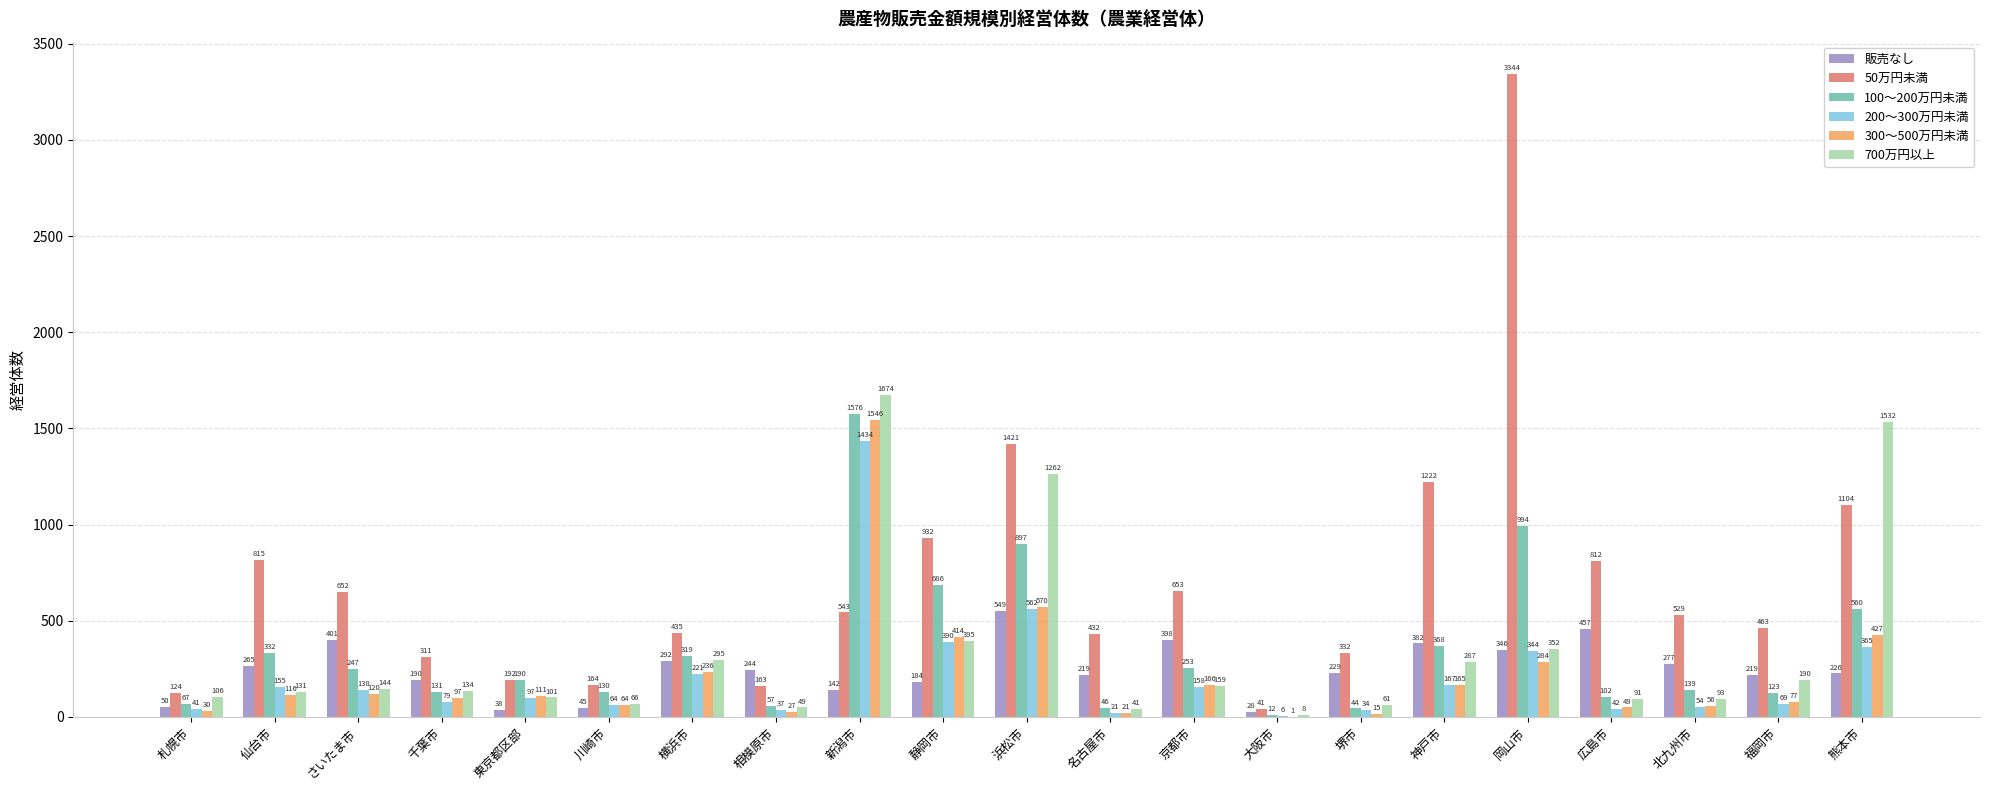

Are the bars horizontal?

No